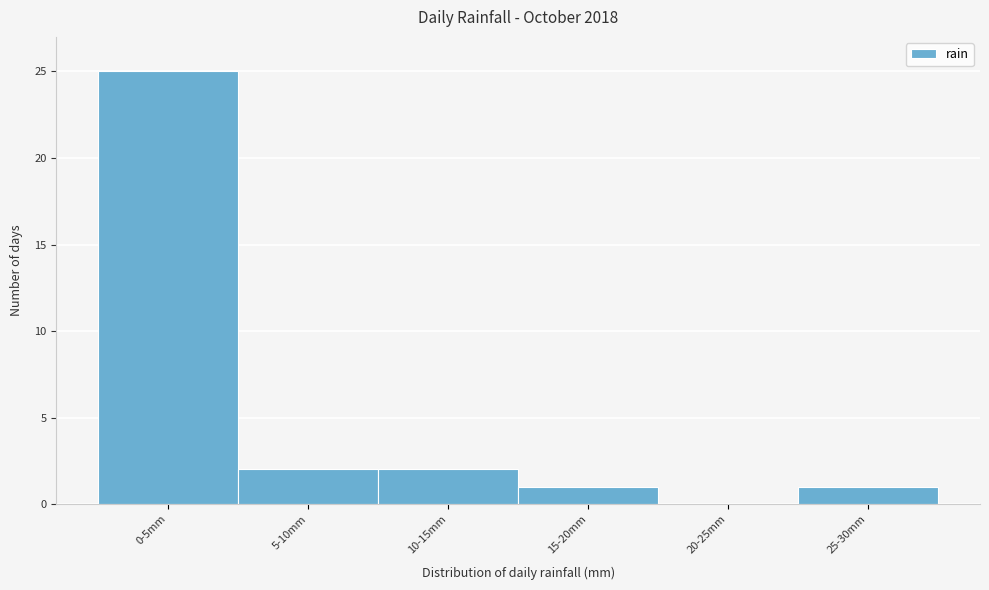

Reading left to right, transcribe all the data shown in this chart.

0-5mm=25	5-10mm=2	10-15mm=2	15-20mm=1	20-25mm=0	25-30mm=1